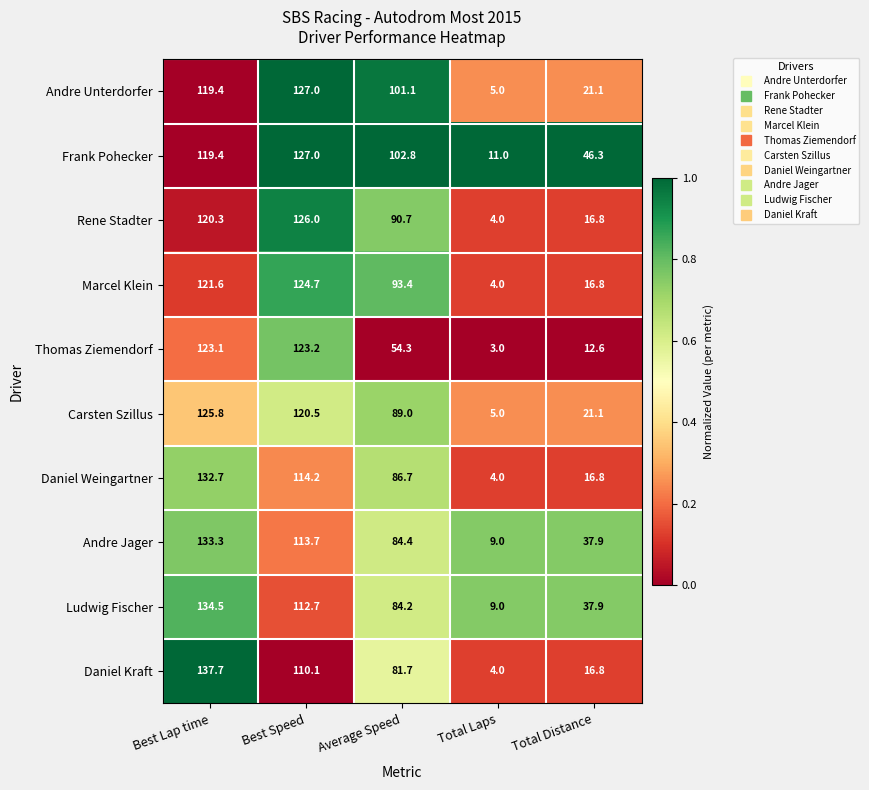

Which series changed the most between Best Lap time and Total Distance?

Daniel Kraft